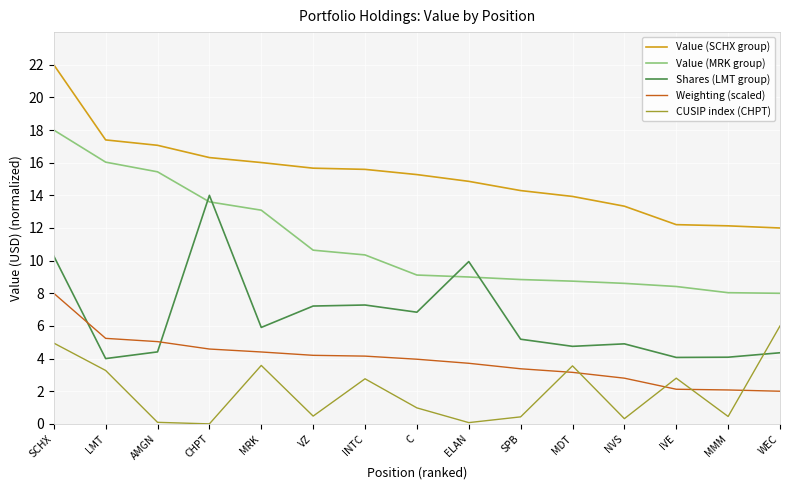

What is the difference between the maximum and minimum values in the CUSIP index (CHPT) series?

6.0